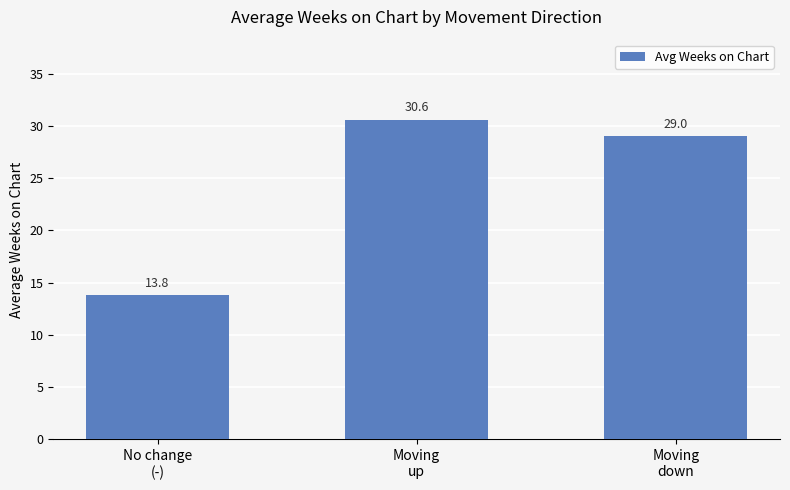

List the labels in order of value, largest first.

Moving
up, Moving
down, No change
(-)